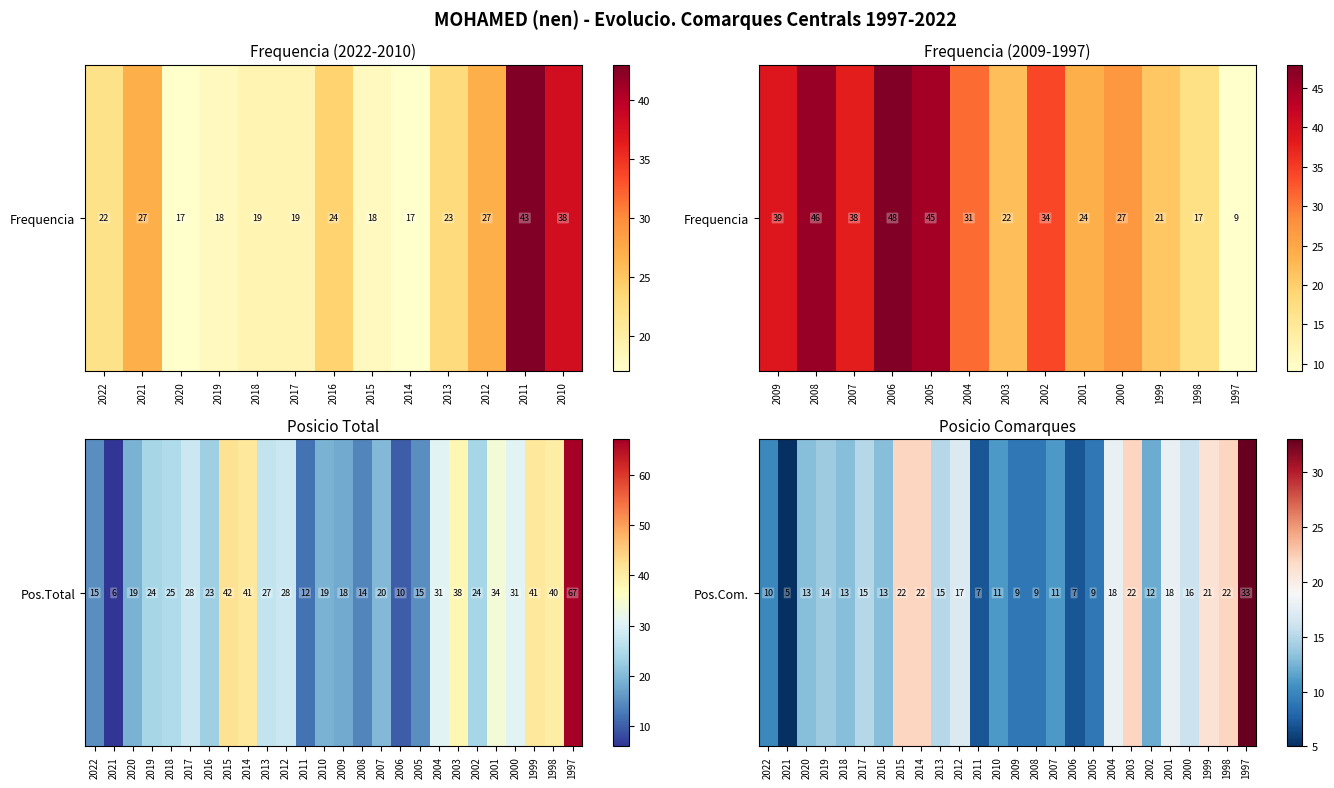

How many values are below 14?

13